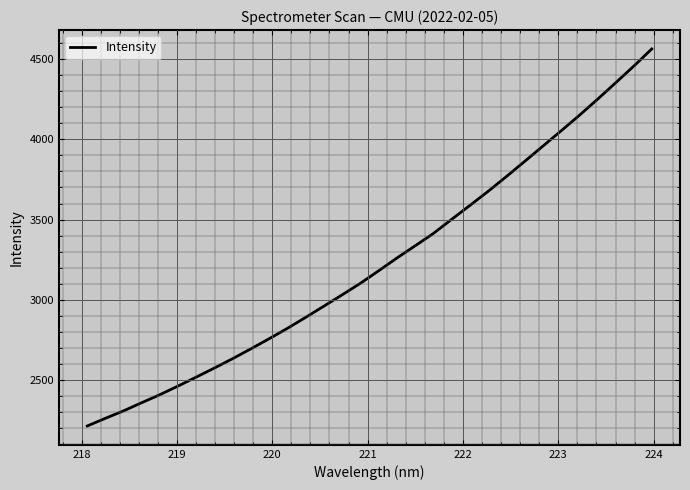

What is the greatest value displayed?

4564.4